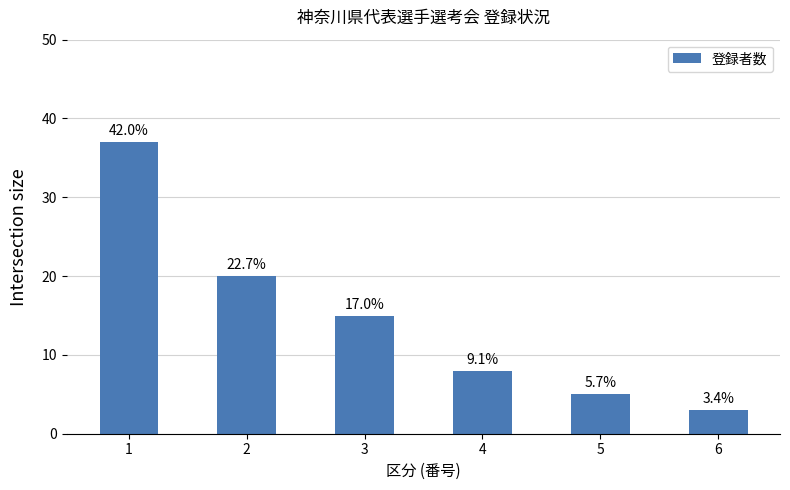

True or false: the data shows 3 at 6.

True